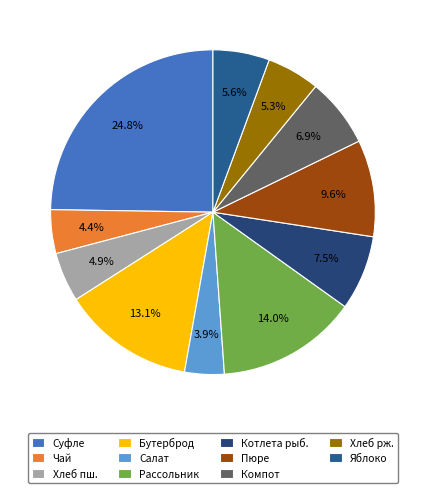

Which slice is the largest?

Суфле